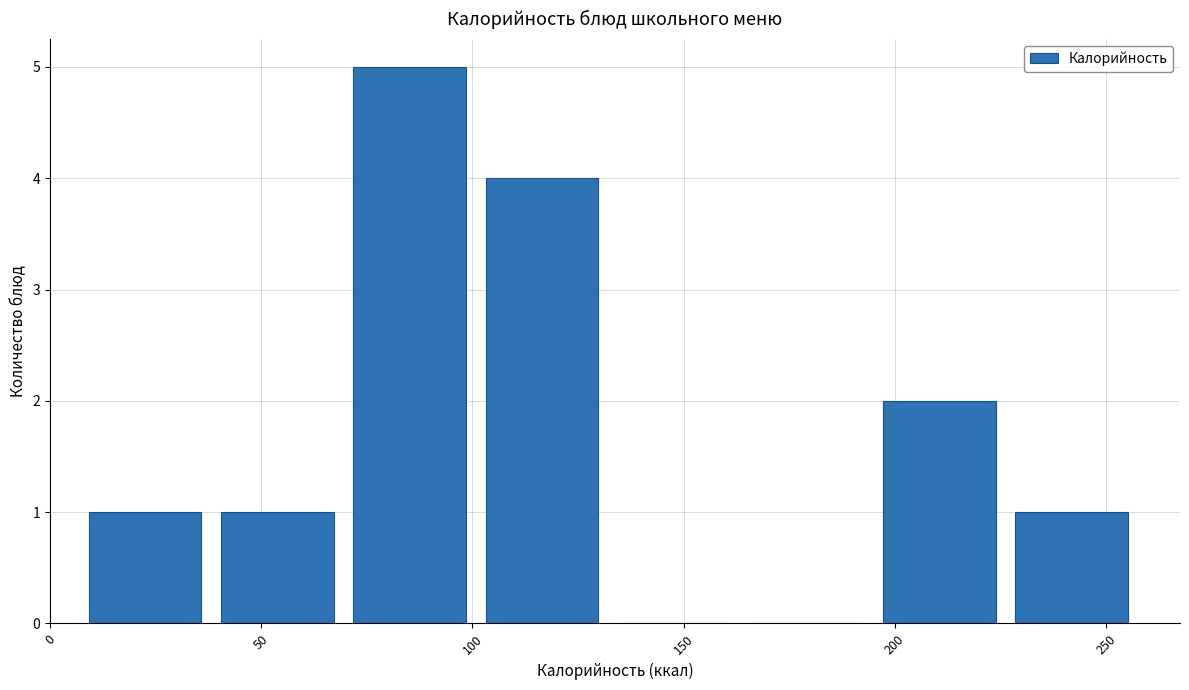

Which range on the x-axis has the tallest bar?

70 to 100